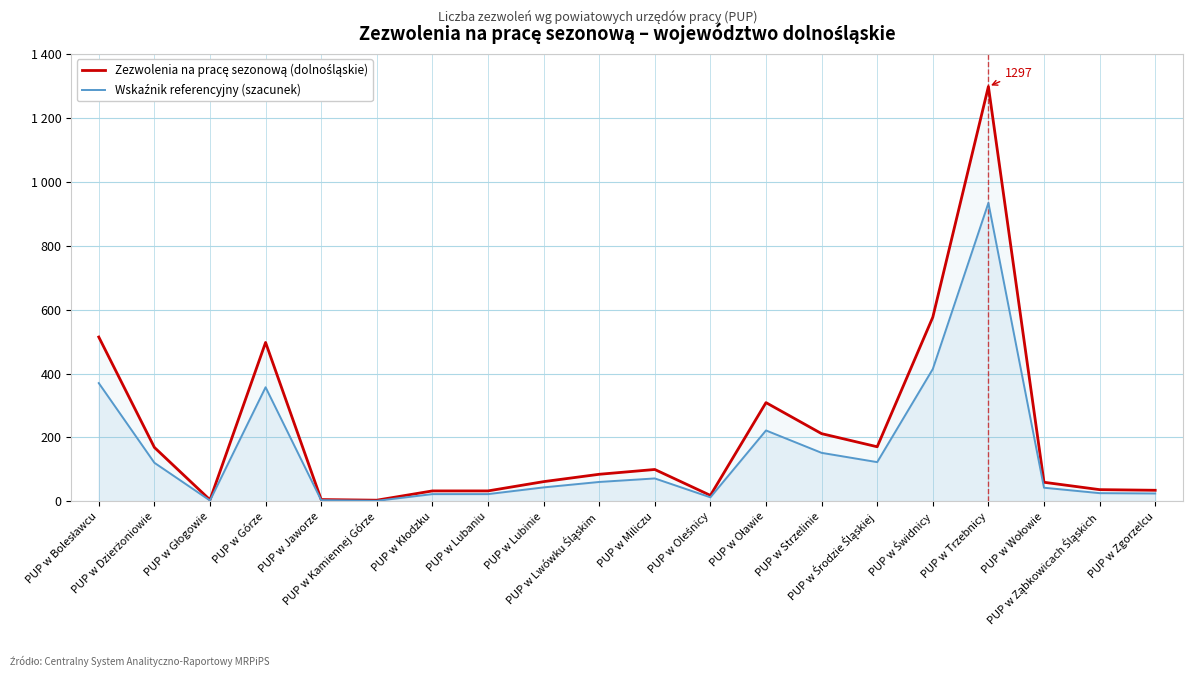

What value does the Wskaźnik referencyjny (szacunek) series have at PUP w Górze, to the nearest 100?

400